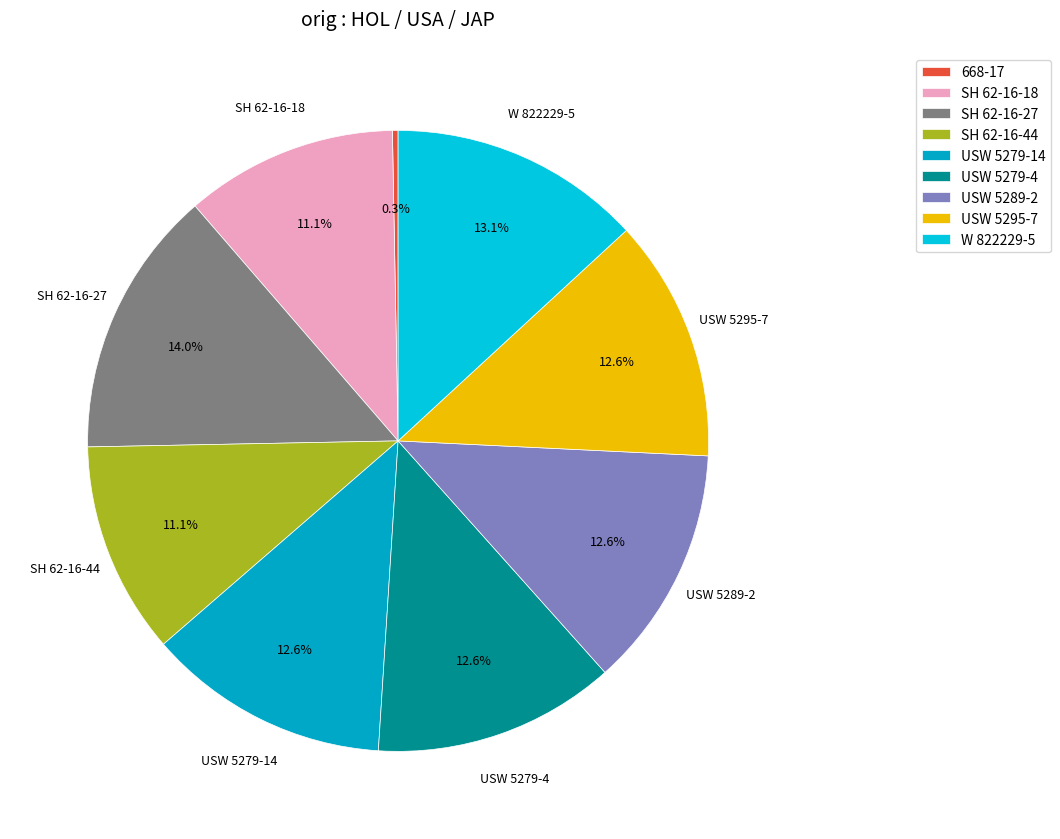

What is the ratio of the value at USW 5289-2 to the value at USW 5279-4?

1.0